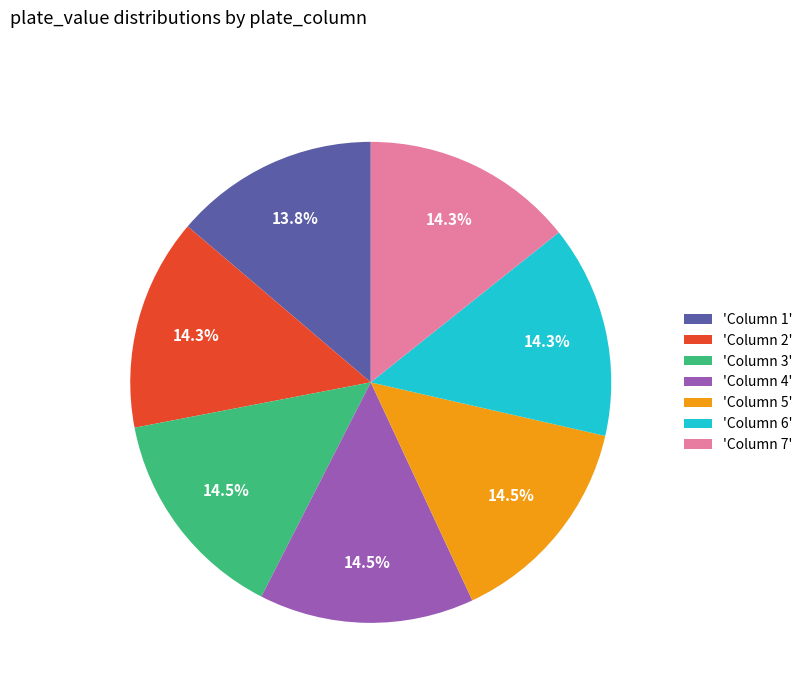

What is the ratio of the value at 'Column 5' to the value at 'Column 7'?

1.0